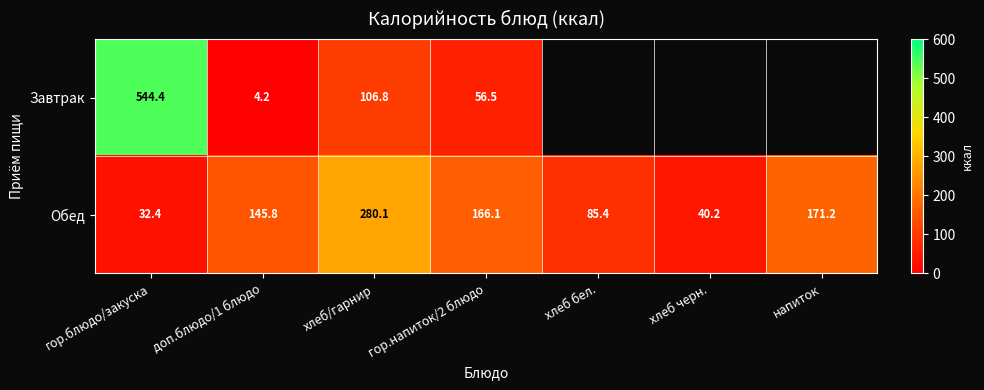

At which label does Обед reach its minimum?

гор.блюдо/закуска